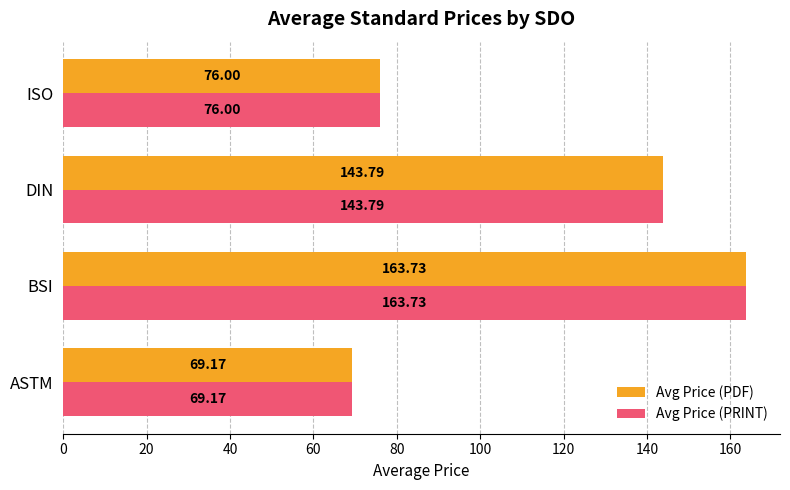

At which label is Avg Price (PRINT) closest to 116?

DIN